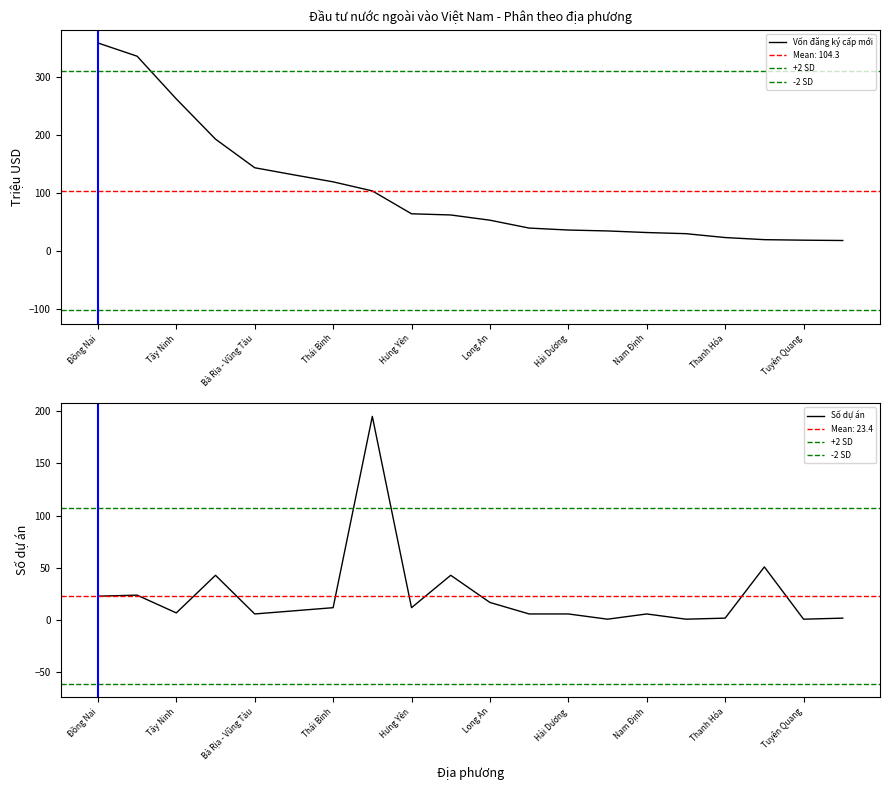

Reading left to right, transcribe all the data shown in this chart.

Vốn đăng ký cấp mới: Đồng Nai=359.2	Hải Phòng=336.4	Tây Ninh=262.6	Bắc Ninh=193.3	Bà Rịa - Vũng Tàu=144.0	Hà Nam=131.7	Thái Bình=119.7	TP. Hồ Chí Minh=104.0	Hưng Yên=64.6	Bình Dương=62.6	Long An=53.5	Bình Phước=39.9	Hải Dương=36.6	Bình Thuận=35.0	Nam Định=32.3	Quảng Bình=30.3	Thanh Hóa=23.6	Hà Nội=20.0	Tuyên Quang=19.1	Ninh Bình=18.5
Số dự án: Đồng Nai=23.0	Hải Phòng=24.0	Tây Ninh=7.0	Bắc Ninh=43.0	Bà Rịa - Vũng Tàu=6.0	Hà Nam=9.0	Thái Bình=12.0	TP. Hồ Chí Minh=195.0	Hưng Yên=12.0	Bình Dương=43.0	Long An=17.0	Bình Phước=6.0	Hải Dương=6.0	Bình Thuận=1.0	Nam Định=6.0	Quảng Bình=1.0	Thanh Hóa=2.0	Hà Nội=51.0	Tuyên Quang=1.0	Ninh Bình=2.0